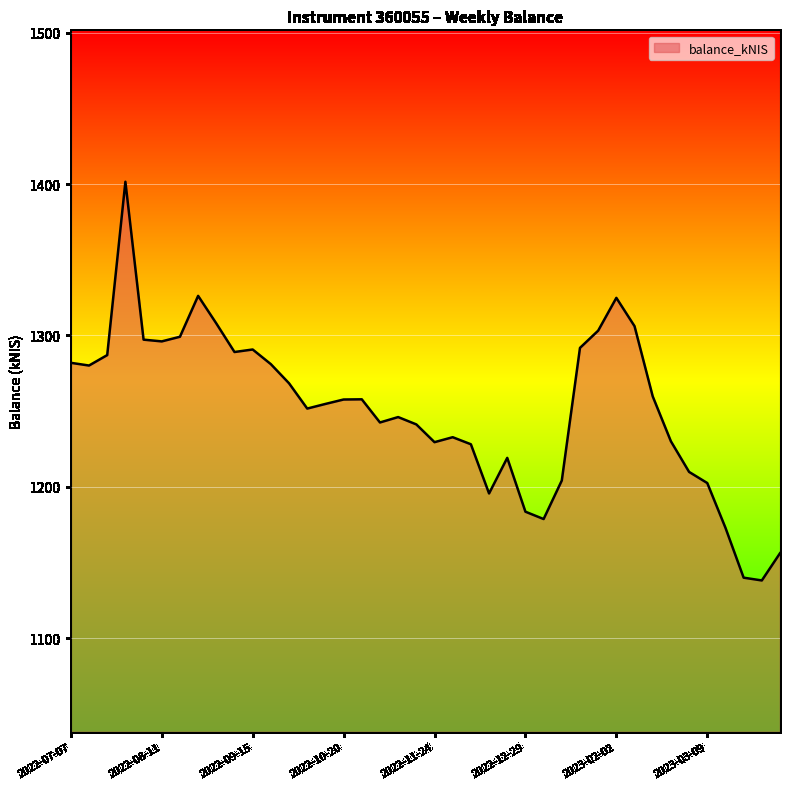

What is the difference between the maximum and minimum values?

263.3